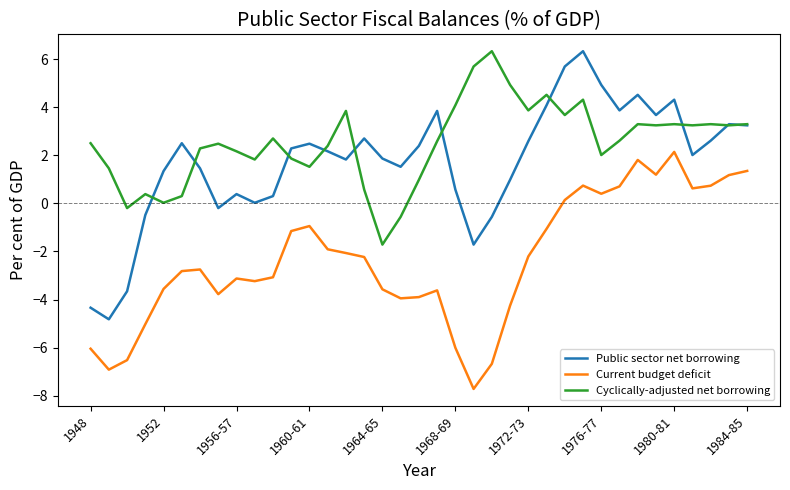

What is the minimum value for Current budget deficit?

-7.7